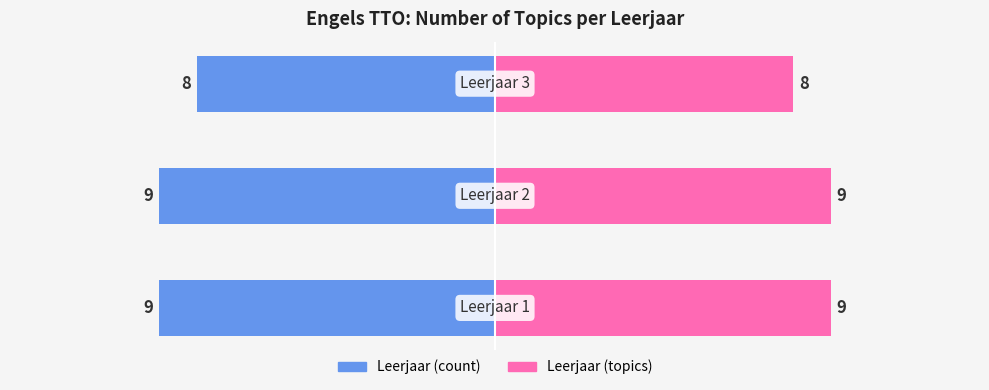

What is the difference between the maximum and minimum values in the Topics (Left) series?

1